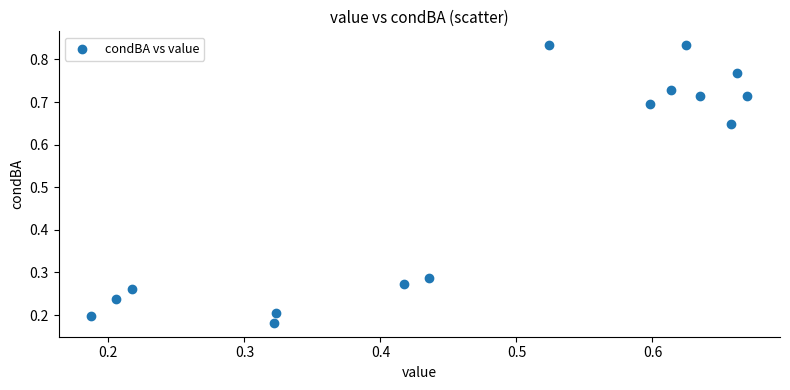

What is the range of X values (max minus min)?

0.5